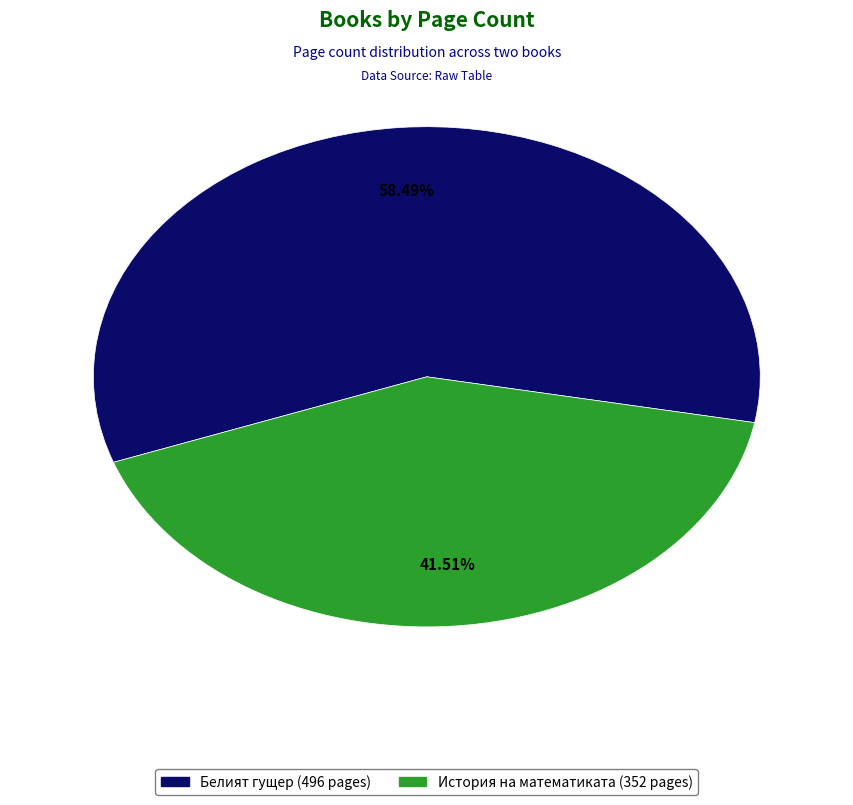

Does any single category account for the majority?

Yes